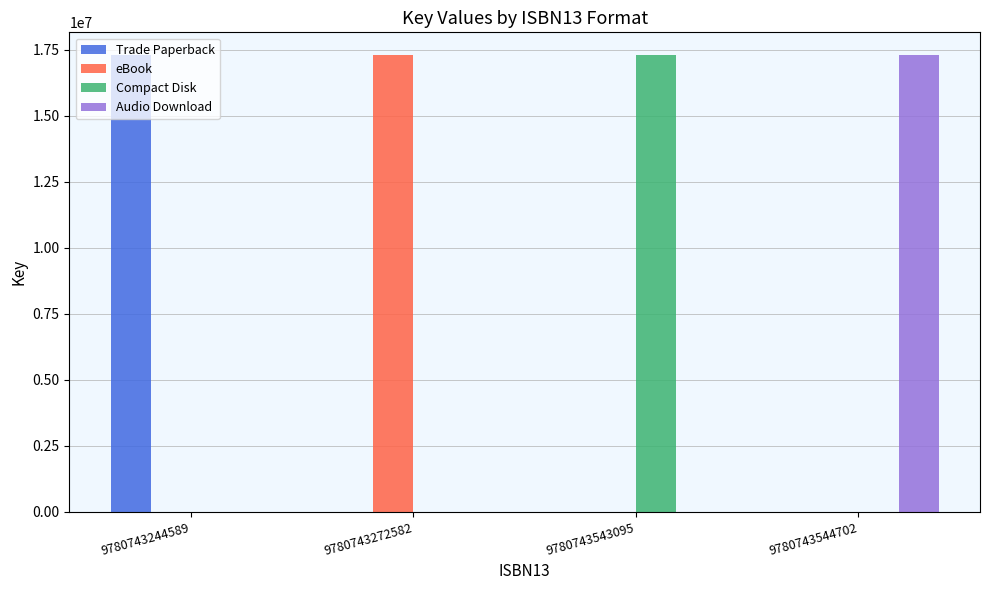

What is the total value across all series at 9780743544702?

17290967